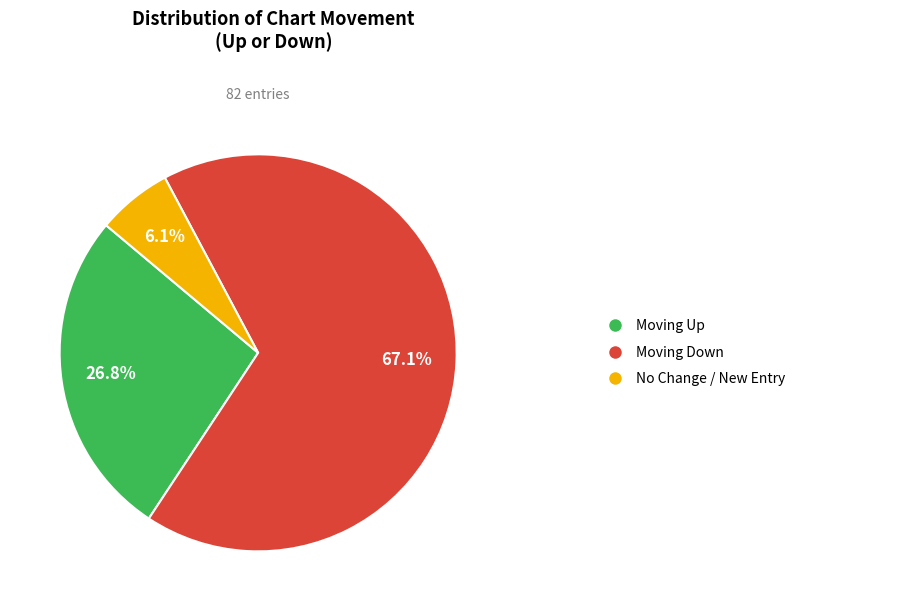

To the nearest percent, what is the average slice percentage?

33%